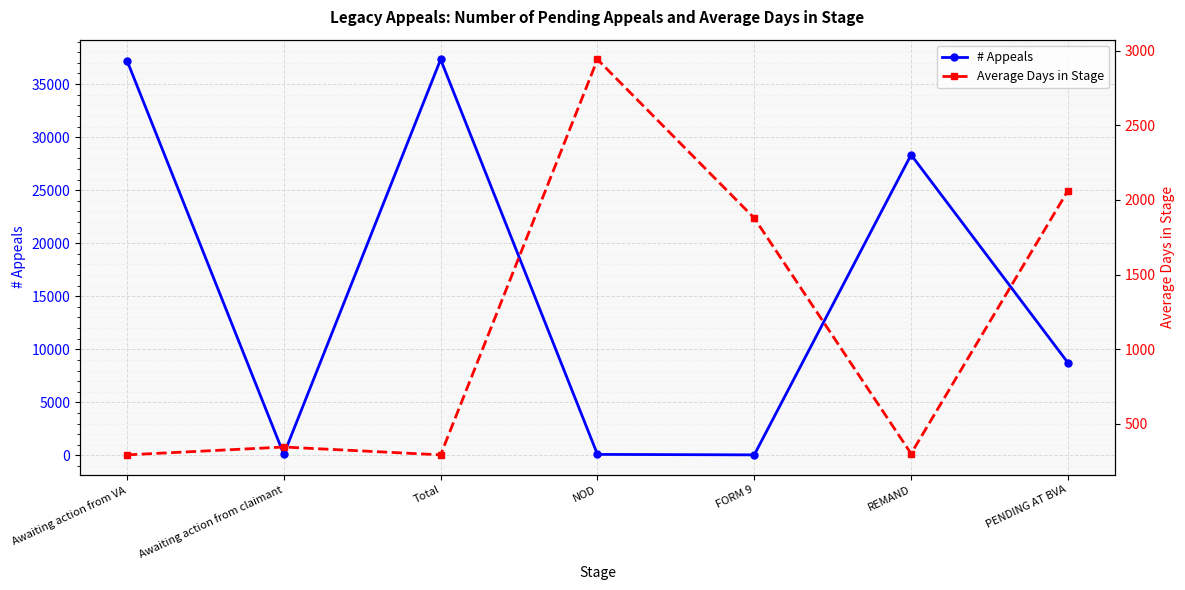

What is the total value across all series at Total?

37617.8